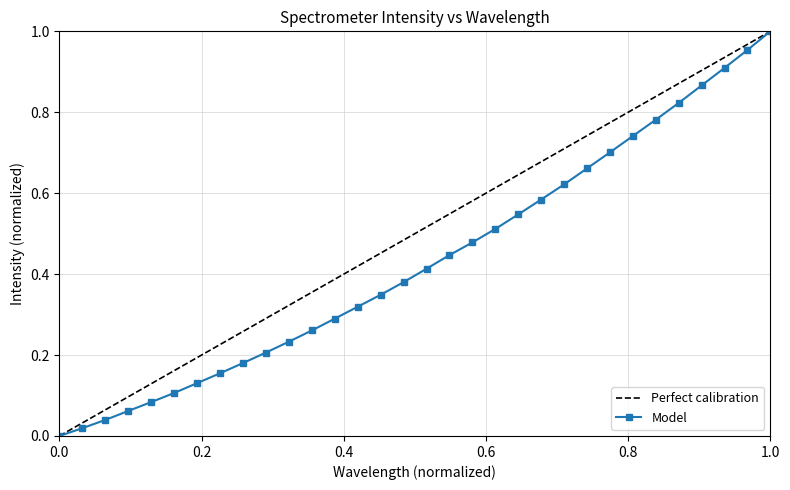

Rank the series by their average value, from highest to lowest.

Perfect calibration, Model